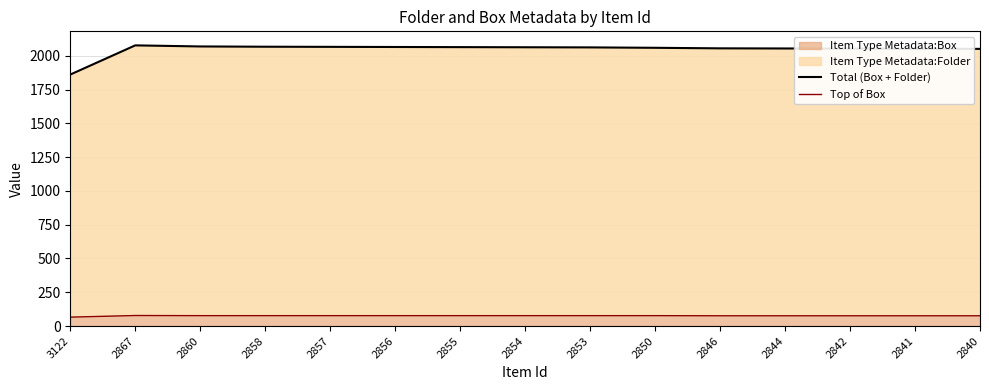

At which category is the sum across all series the highest?

2867